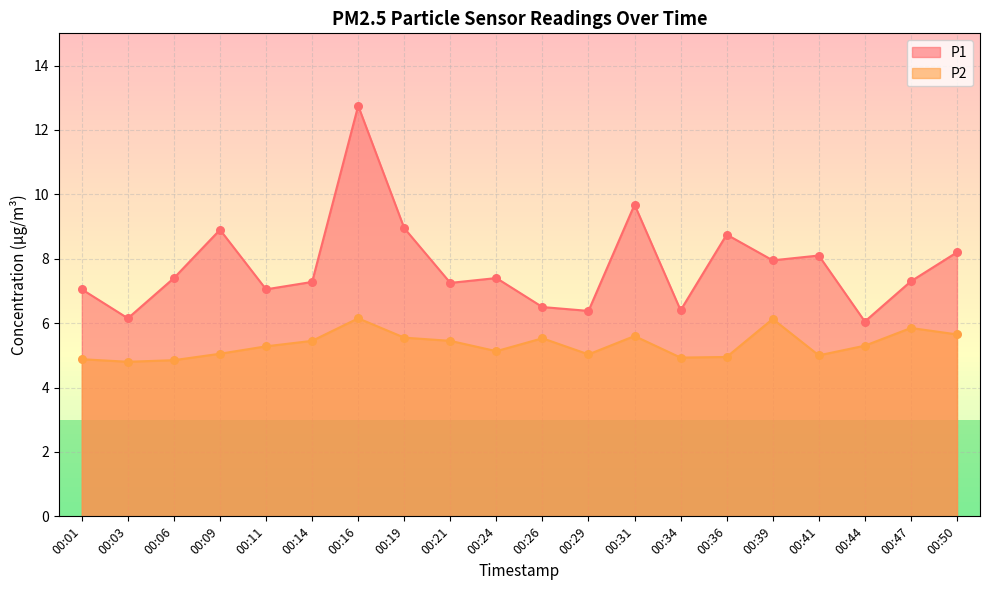

Which series has the largest total across all categories?

P1